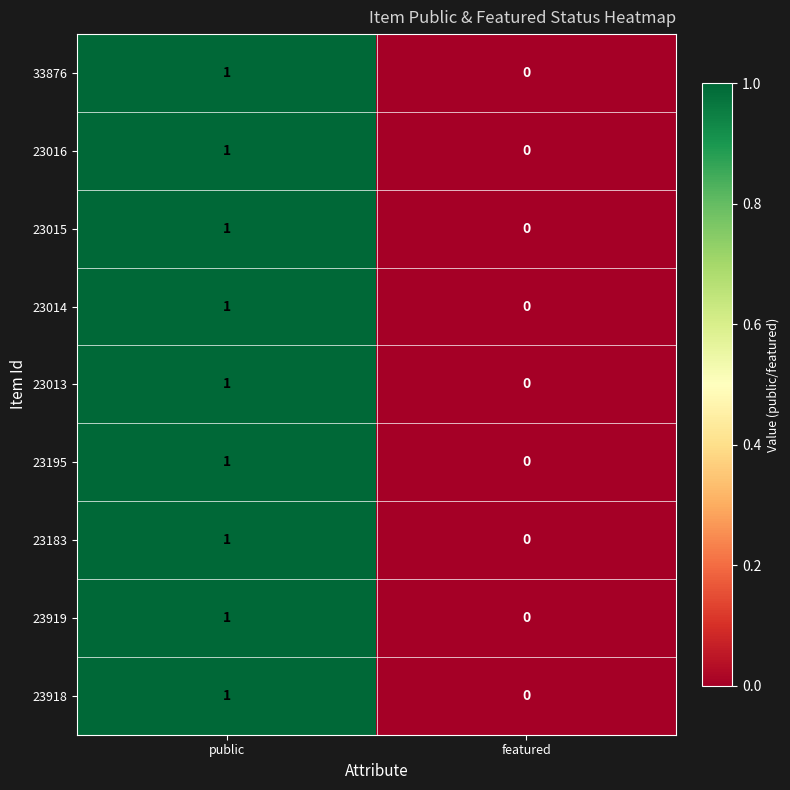

At which label does 23015 reach its minimum?

featured